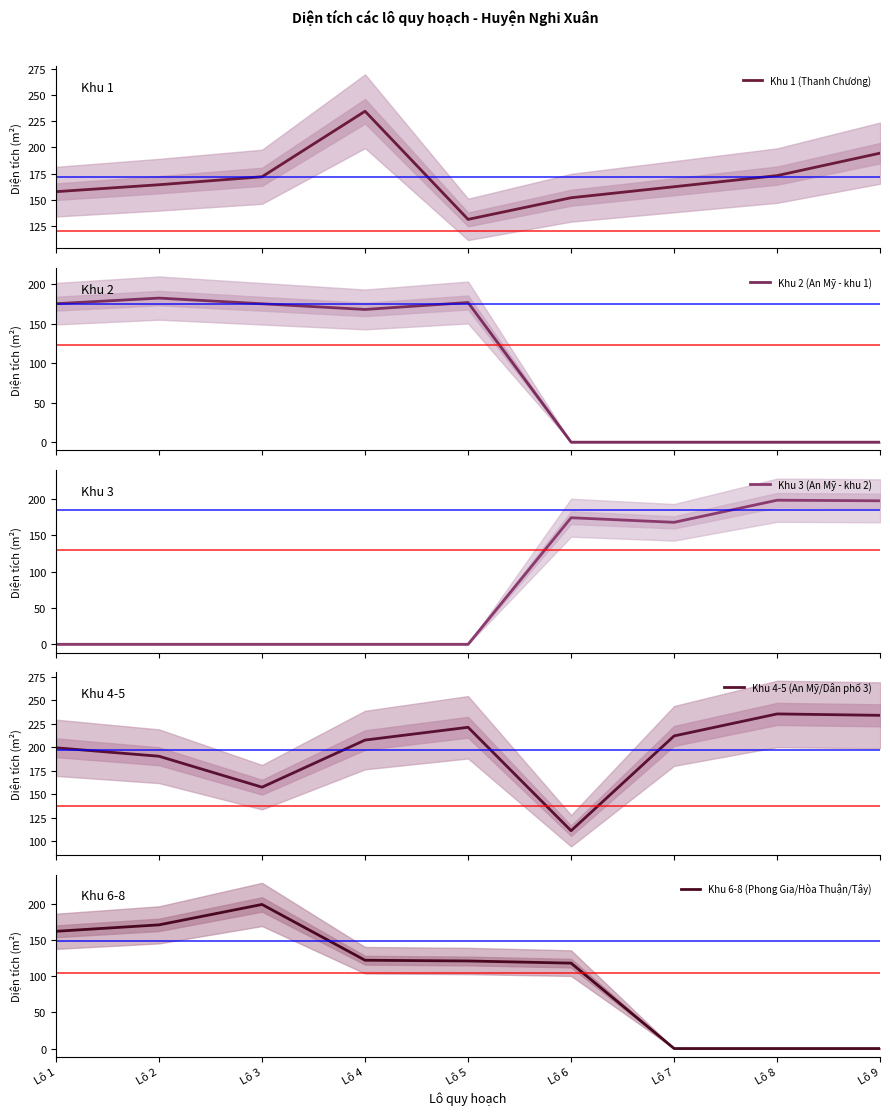

At Lô 1, list the series in order from smallest to largest.

Khu 3 (An Mỹ - khu 2), Khu 1 (Thanh Chương), Khu 6-8 (Phong Gia/Hòa Thuận/Tây), Khu 2 (An Mỹ - khu 1), Khu 4-5 (An Mỹ/Dân phố 3)